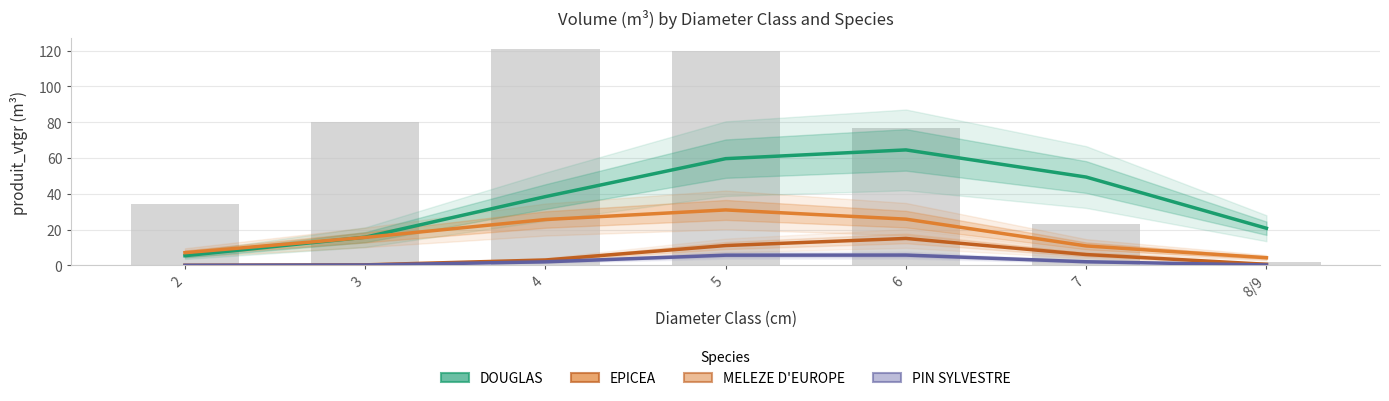

What is the spread (max minus min) of values at 3?

15.5